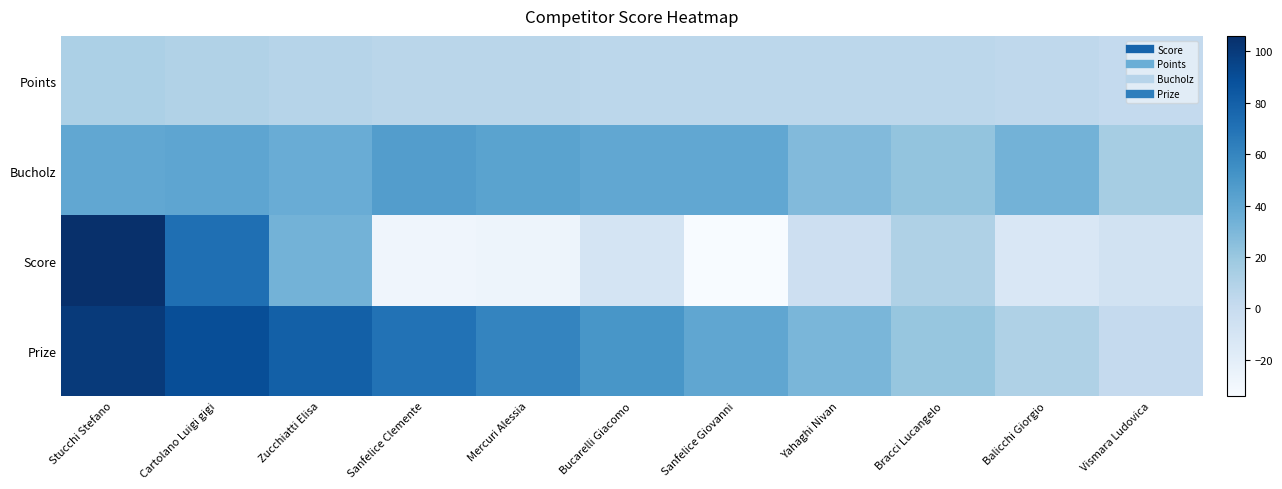

At Stucchi Stefano, list the series in order from largest to smallest.

Score, Prize, Bucholz, Points